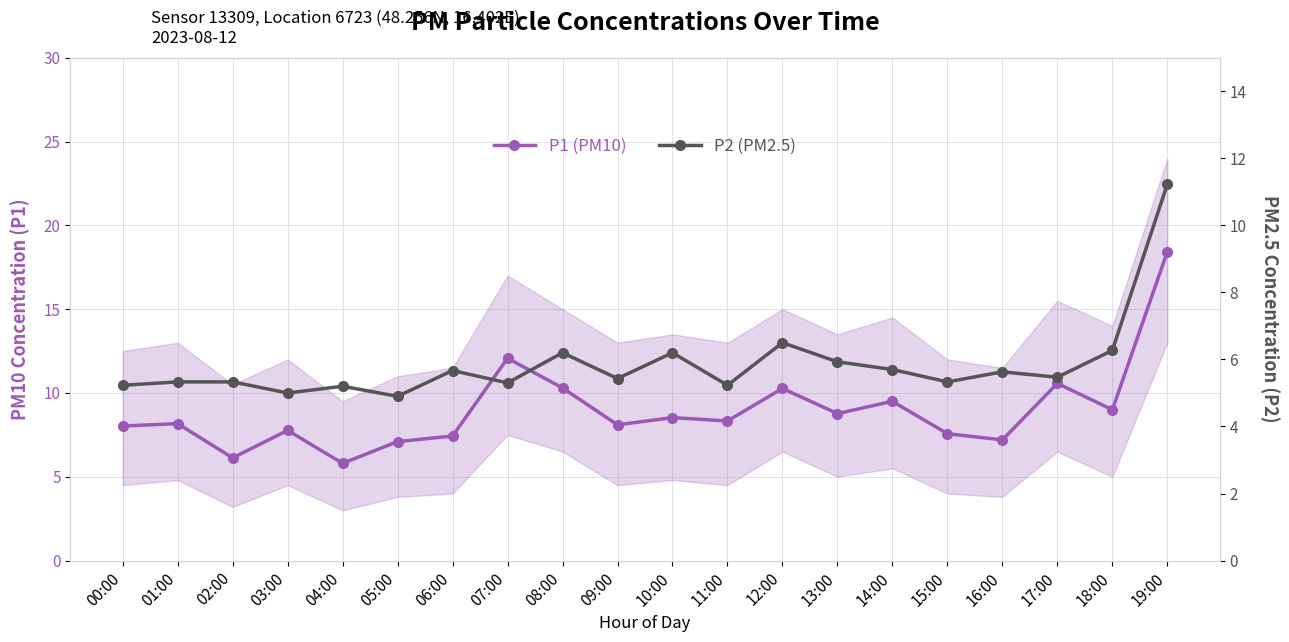

What are all the series names shown in the legend?

P1 (PM10), P2 (PM2.5)